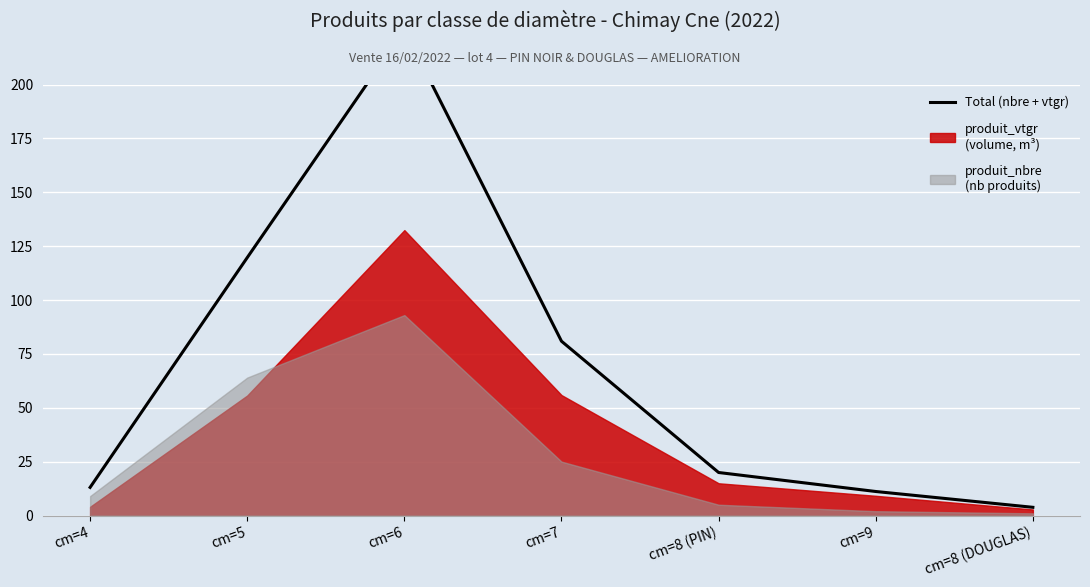

What is the difference between the values at cm=8 (PIN) and cm=8 (DOUGLAS)?

16.2